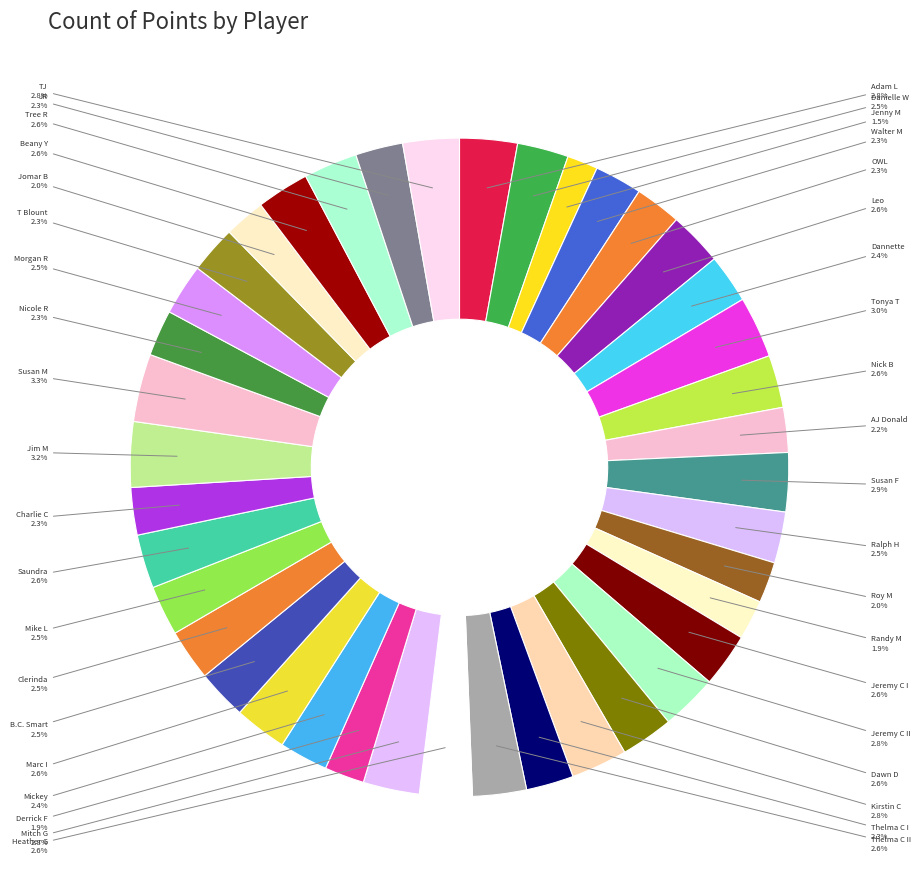

How many segments does this pie chart have?

40